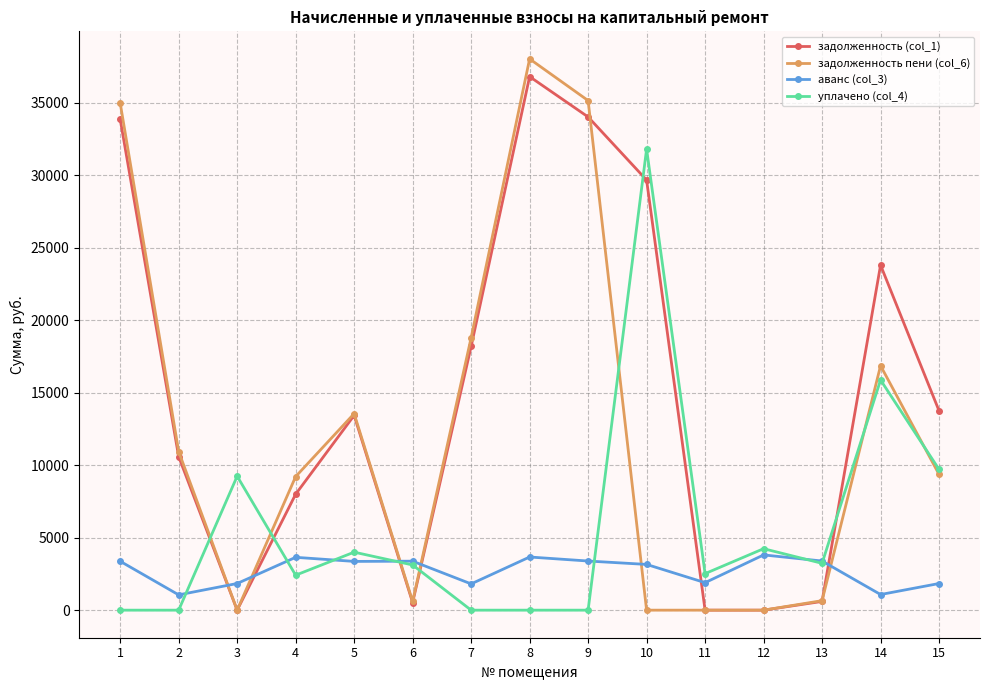

At which category is the sum across all series the highest?

8